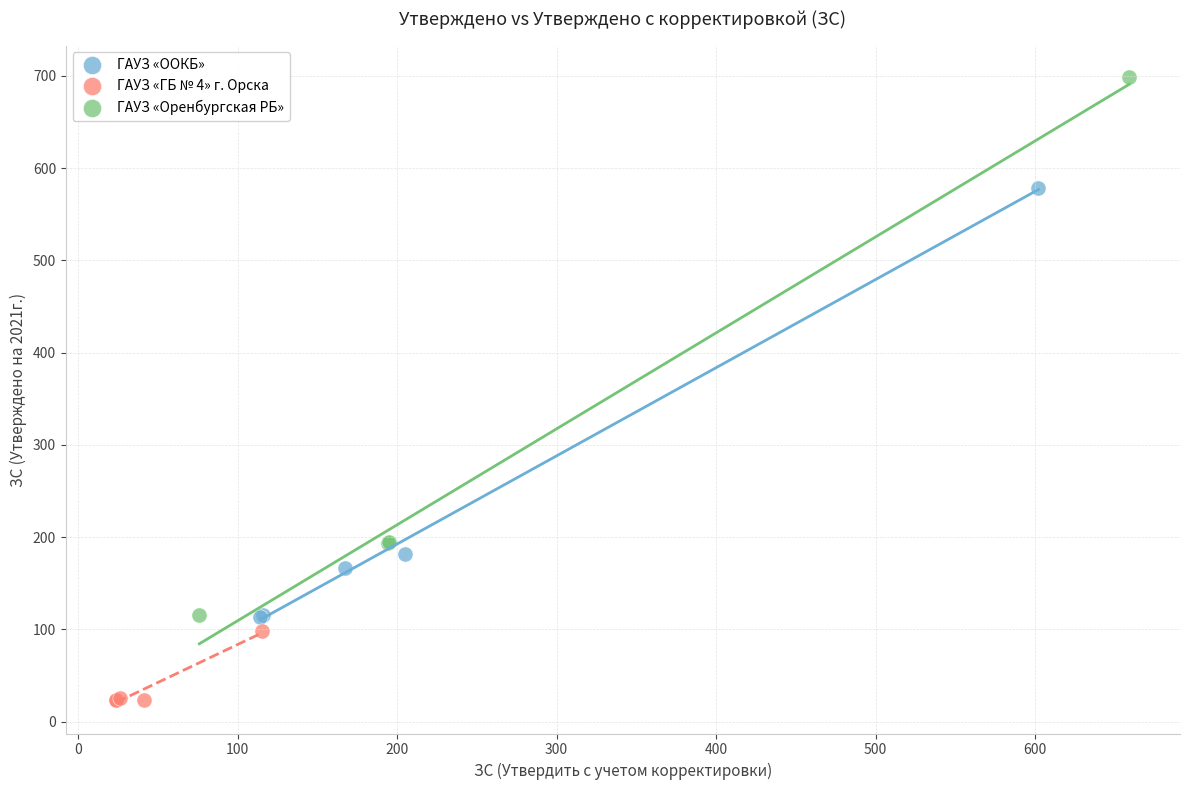

Which series contains the highest Y value?

ГАУЗ «Оренбургская РБ»